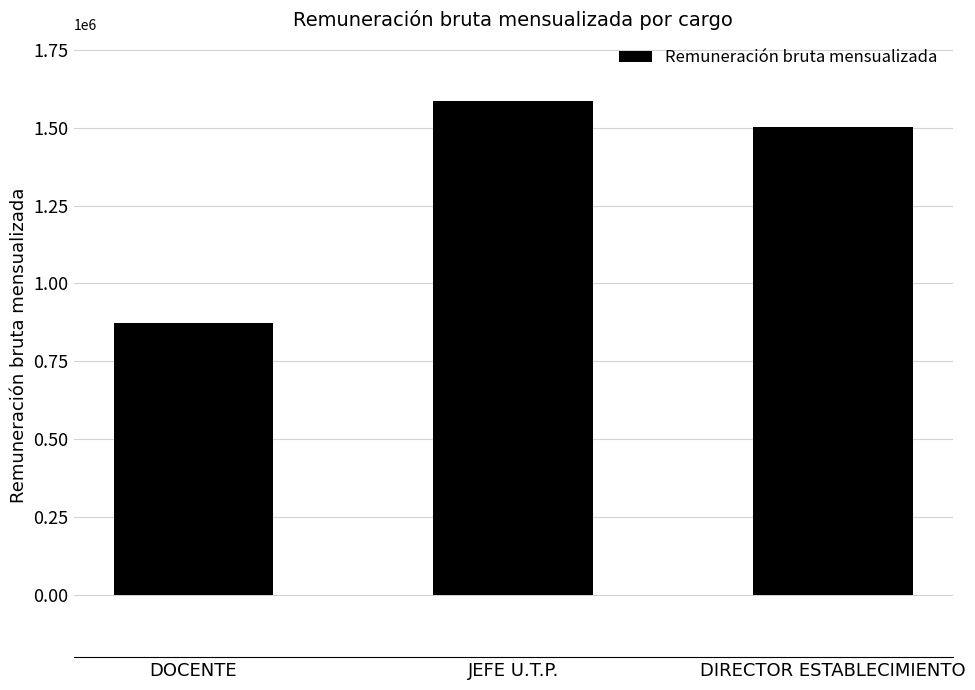

Does the chart contain any negative values?

No